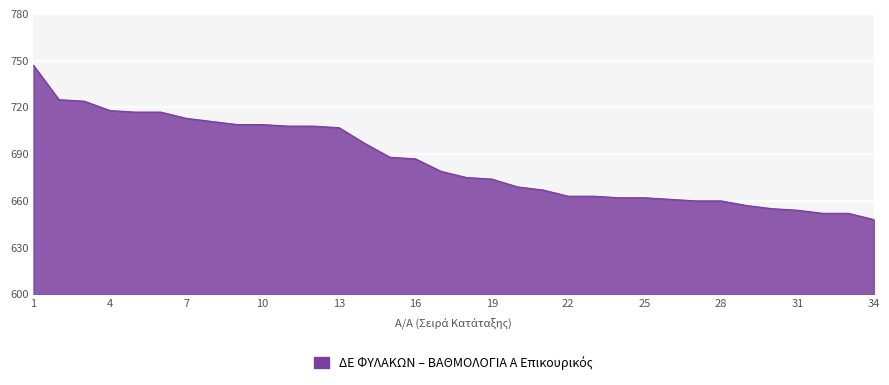

What is the average value?

685